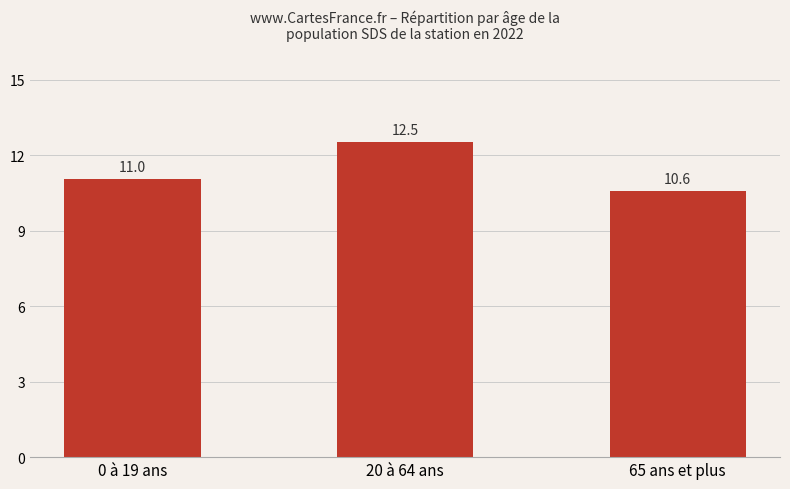

Does the chart contain stacked bars?

No